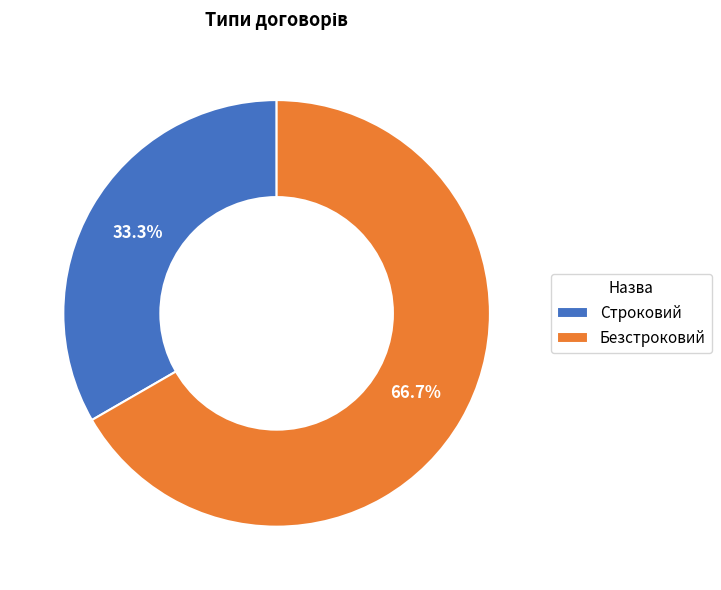

To the nearest percent, what is the difference between the largest and smallest slice percentages?

33%